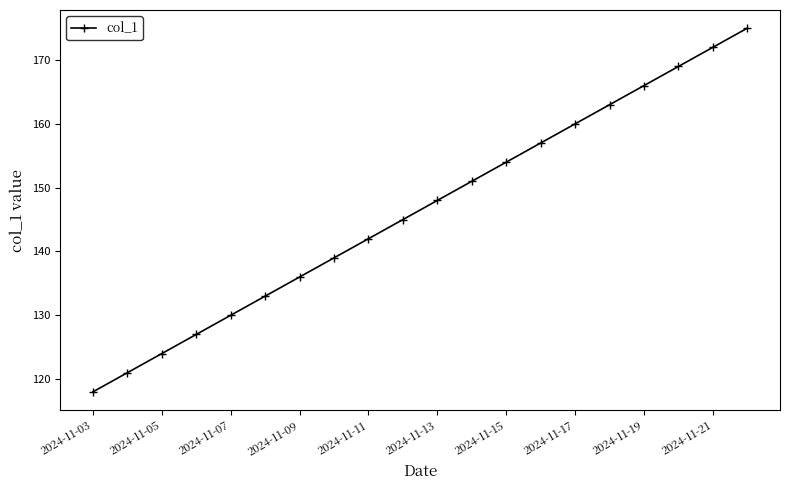

What is the value of the 2nd point from the left?

121